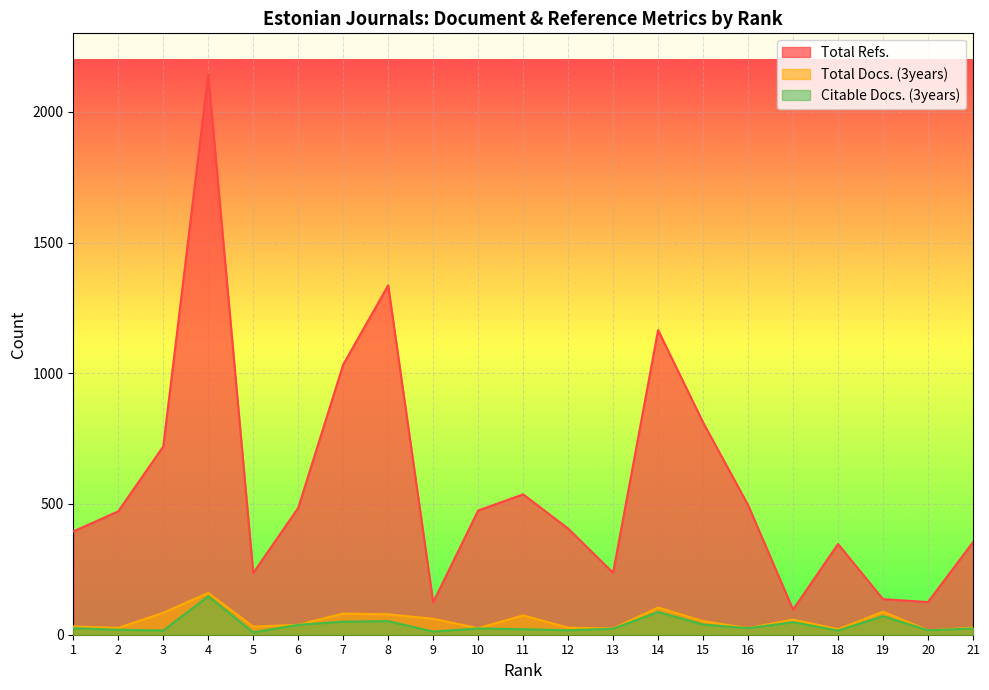

The value of Total Refs. at 14 is 1165. True or false?

True